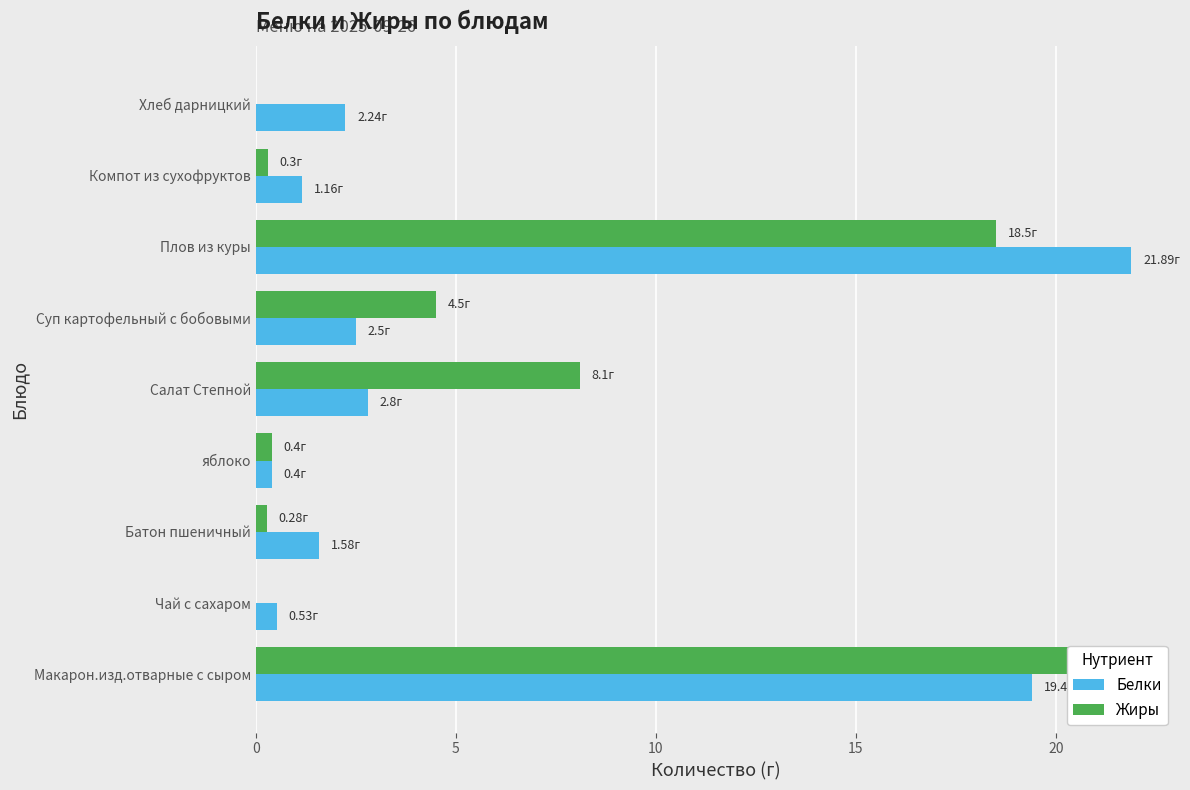

At how many categories does at least one series exceed 19?

2